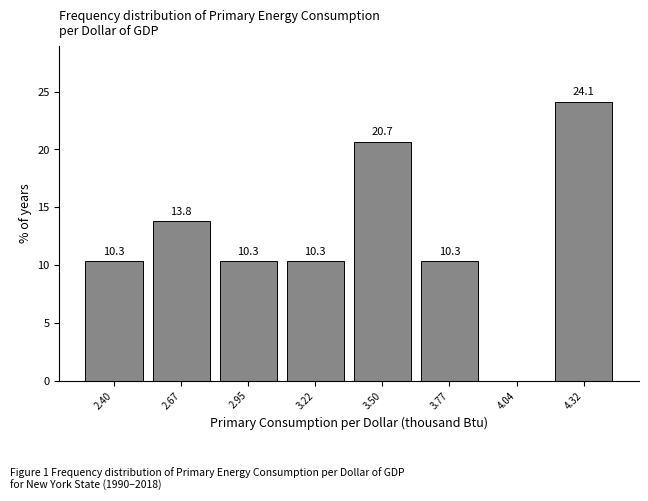

Which range on the x-axis has the tallest bar?

4.20 to 4.45